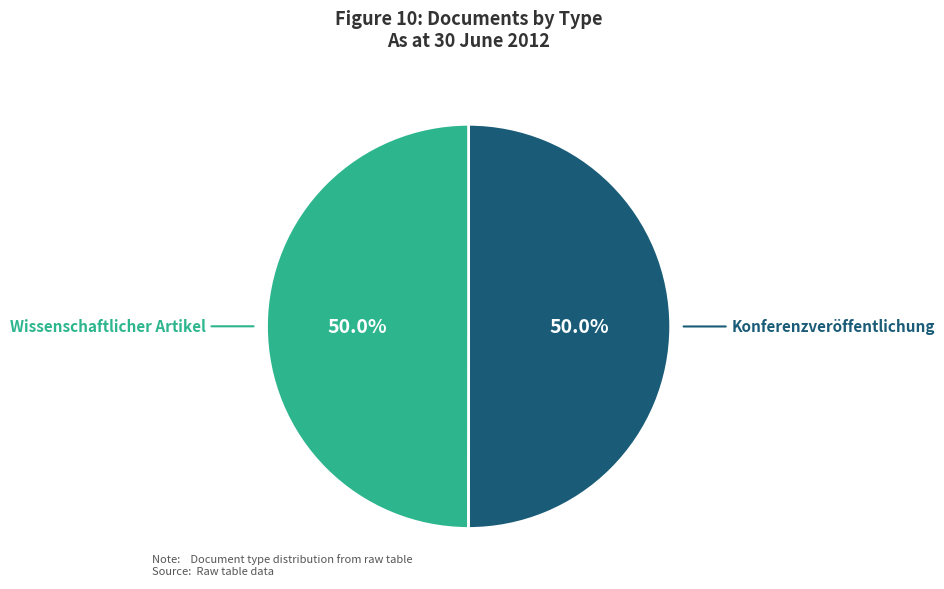

Which category accounts for the majority?

Konferenzveröffentlichung